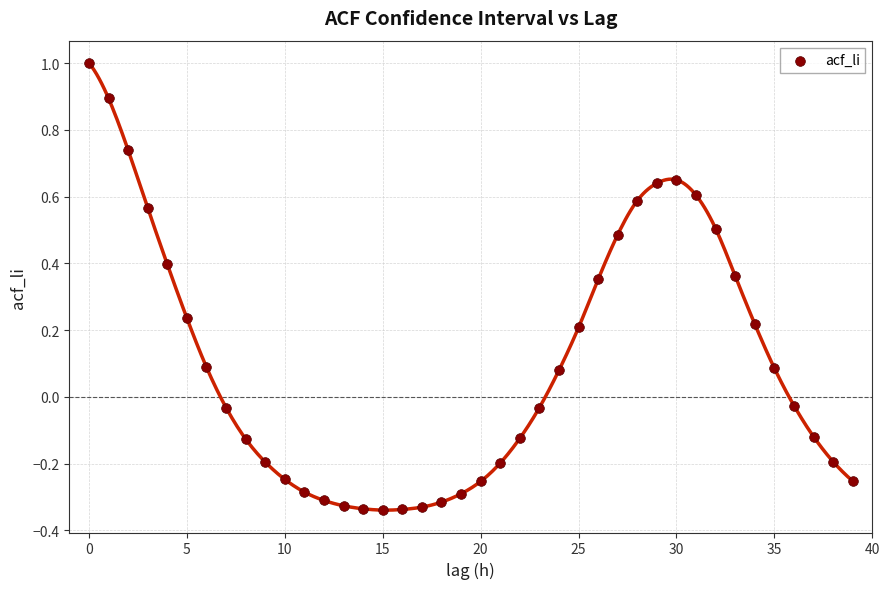

What is the range of Y values (max minus min)?

1.3